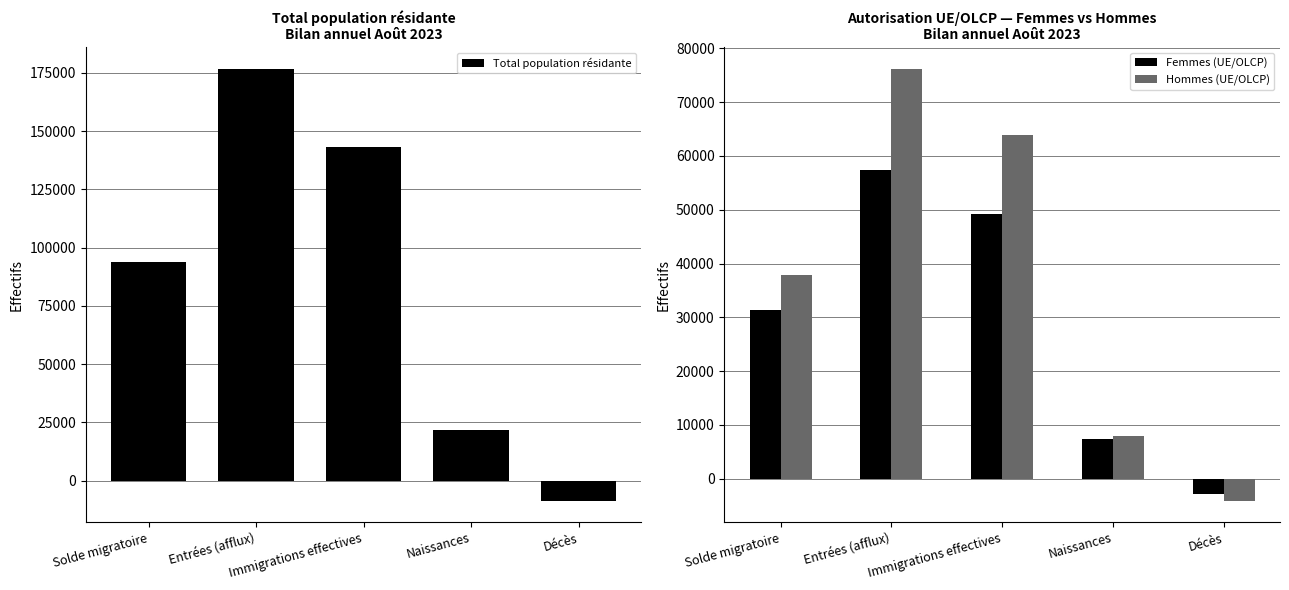

What is the sum of the Hommes (UE/OLCP) values at Solde migratoire and Naissances?

45763